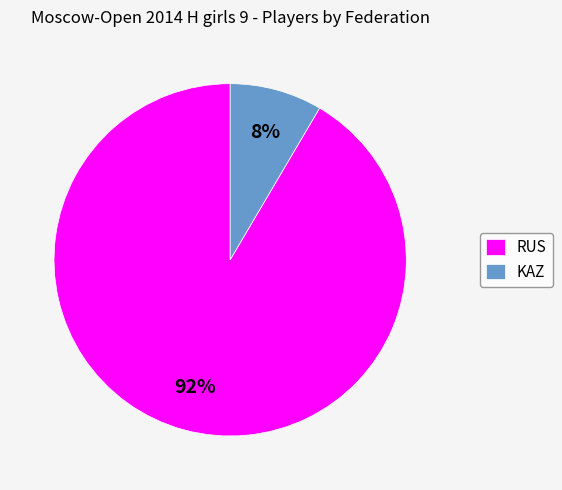

What is the majority slice?

RUS